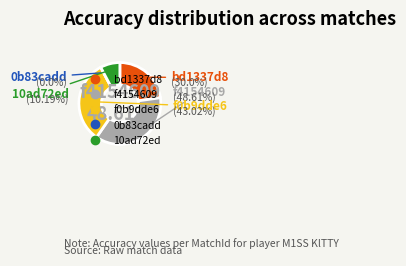

How many segments does this pie chart have?

5